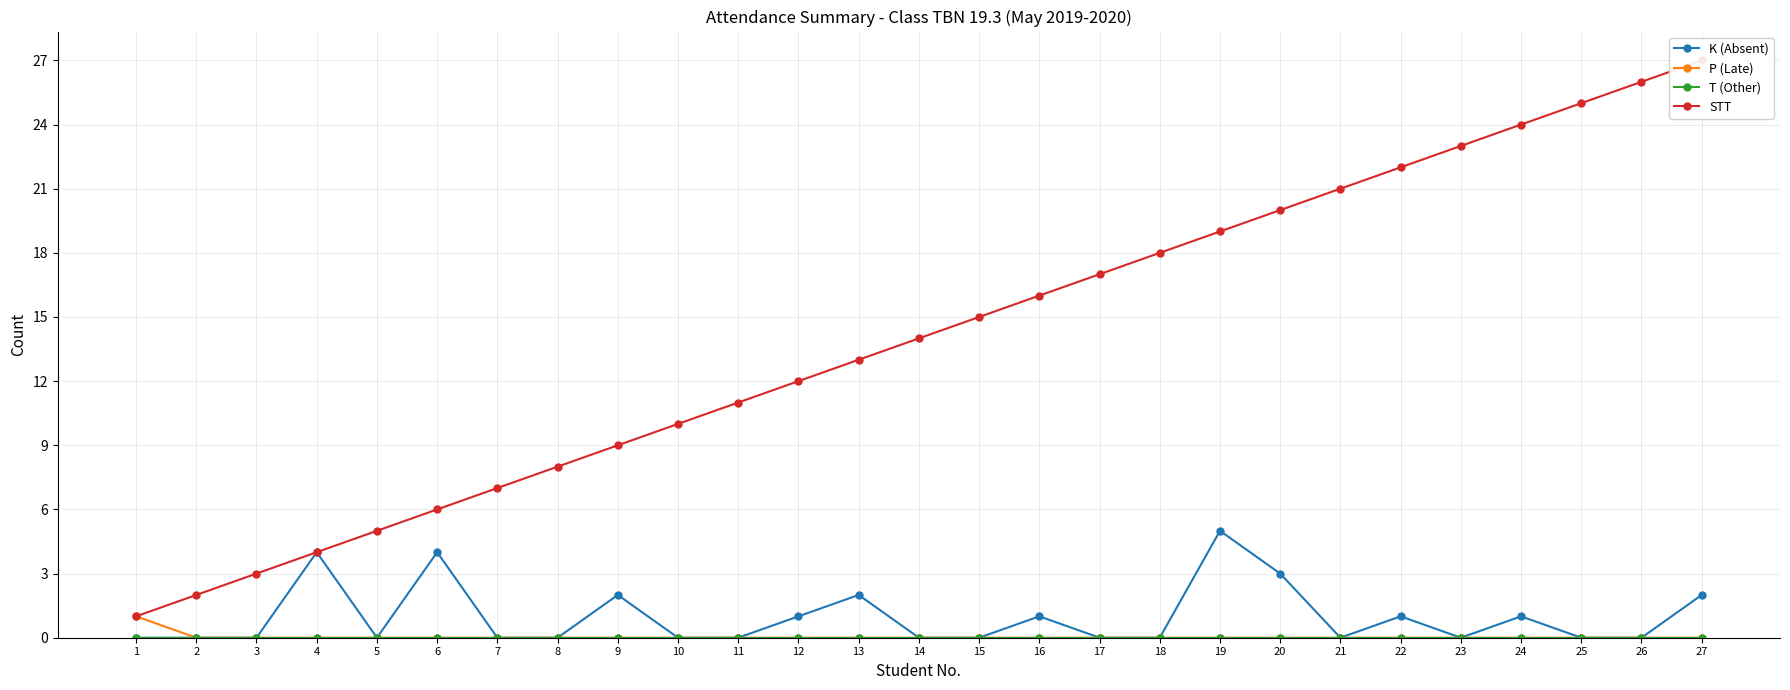

True or false: P (Late) and STT intersect in this chart.

False